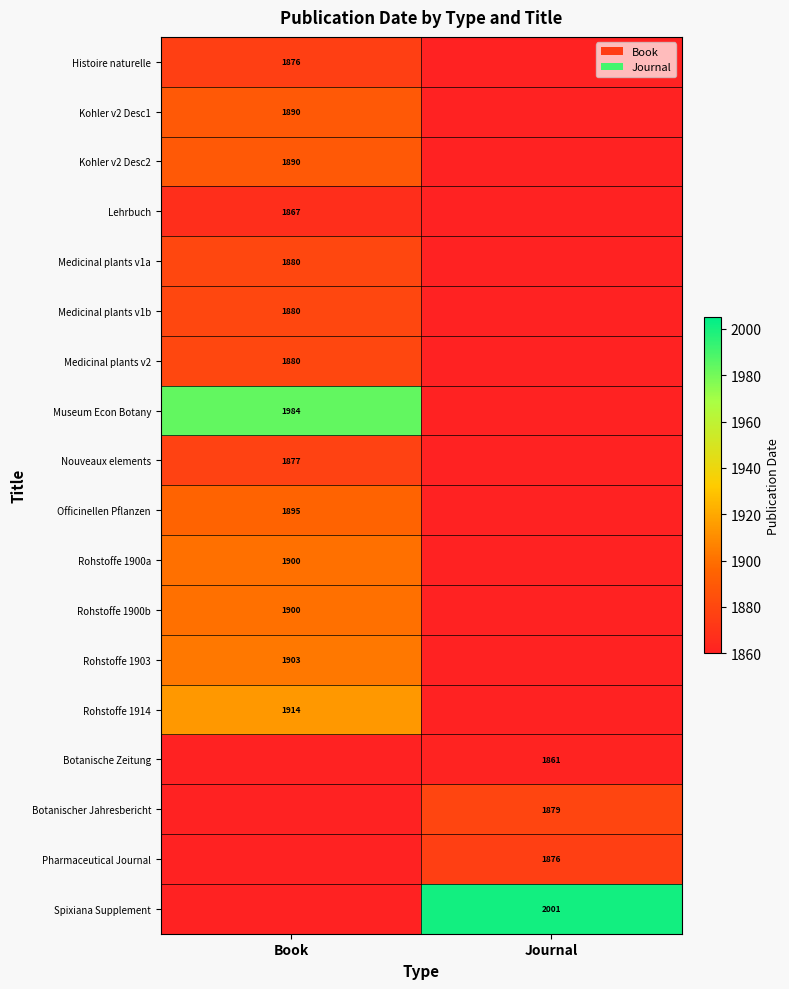

What is the smallest value displayed?

1861.0